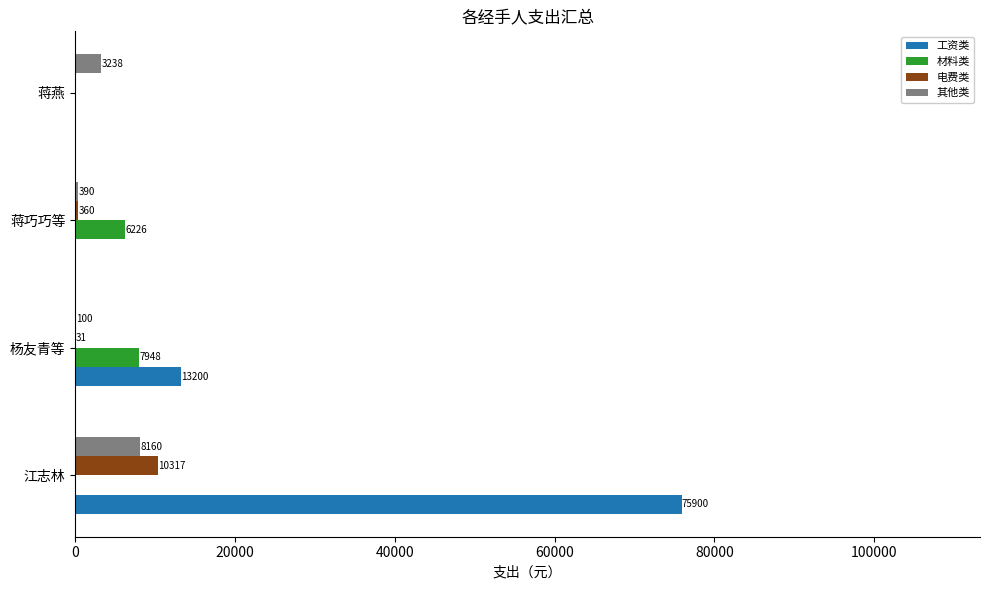

The value of 工资类 at 蒋燕 is 42248.8. True or false?

False